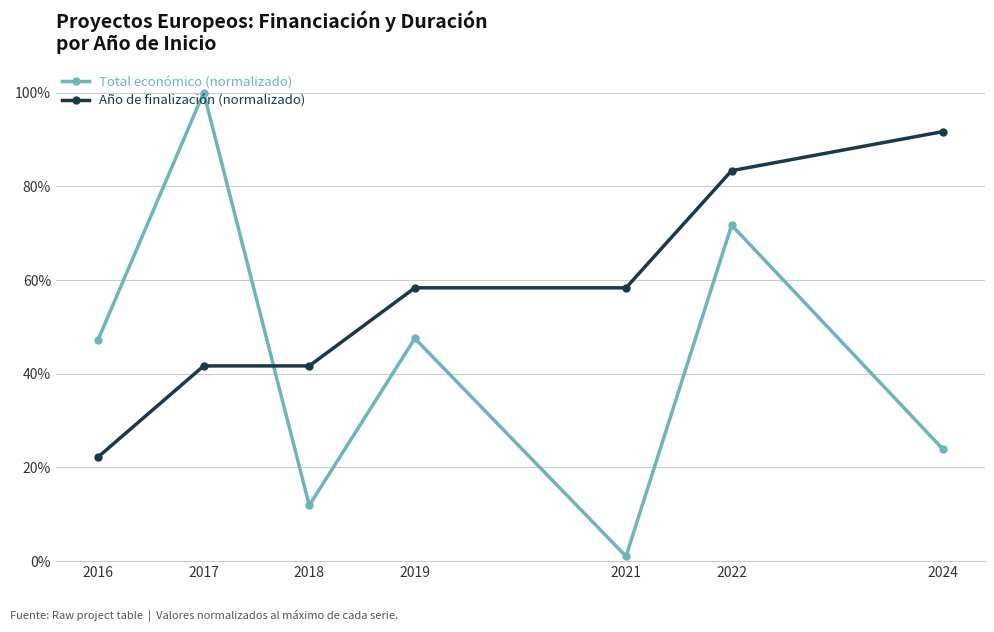

At which category is the sum across all series the highest?

2022